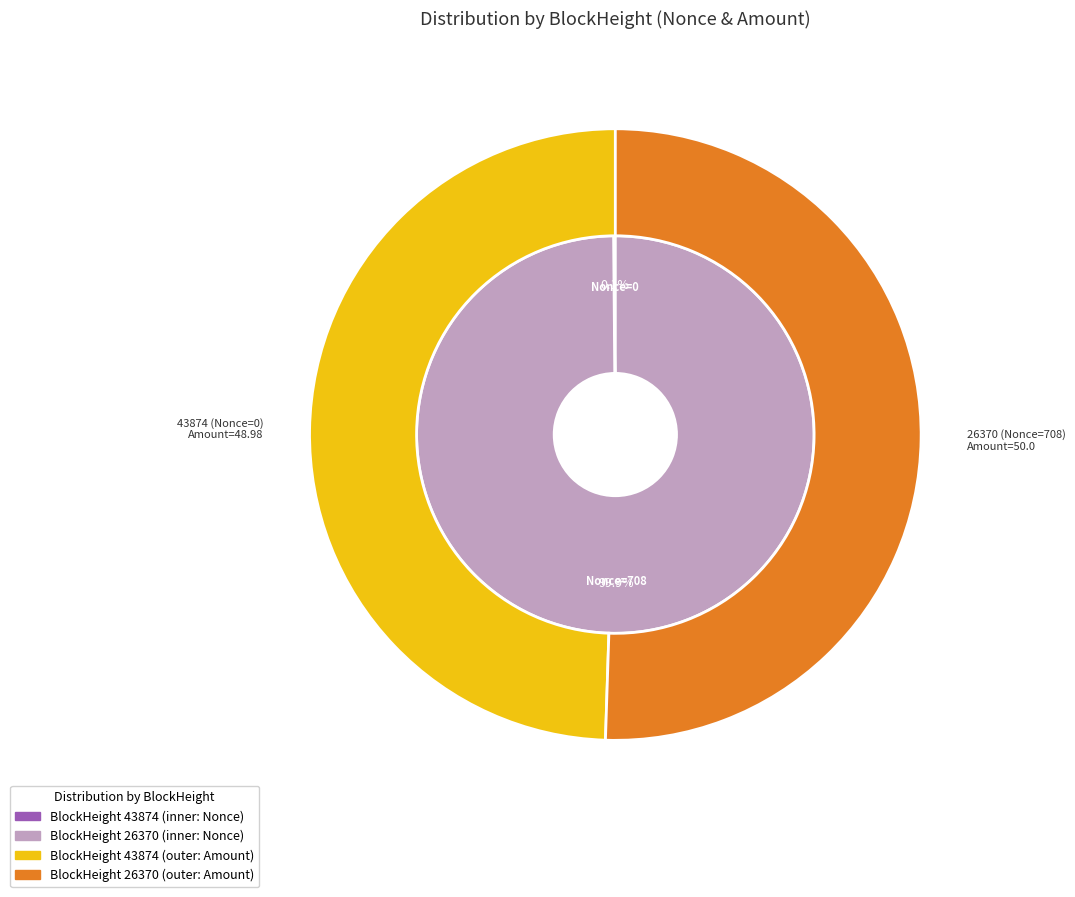

To the nearest percent, what is the difference between the 43874 and 26370 slice percentages?

100%